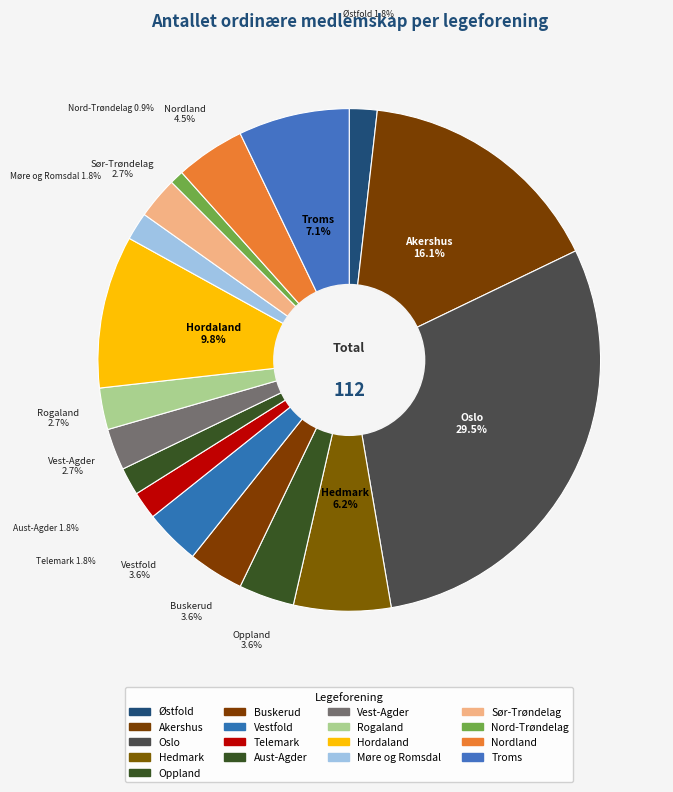

How many segments does this pie chart have?

17